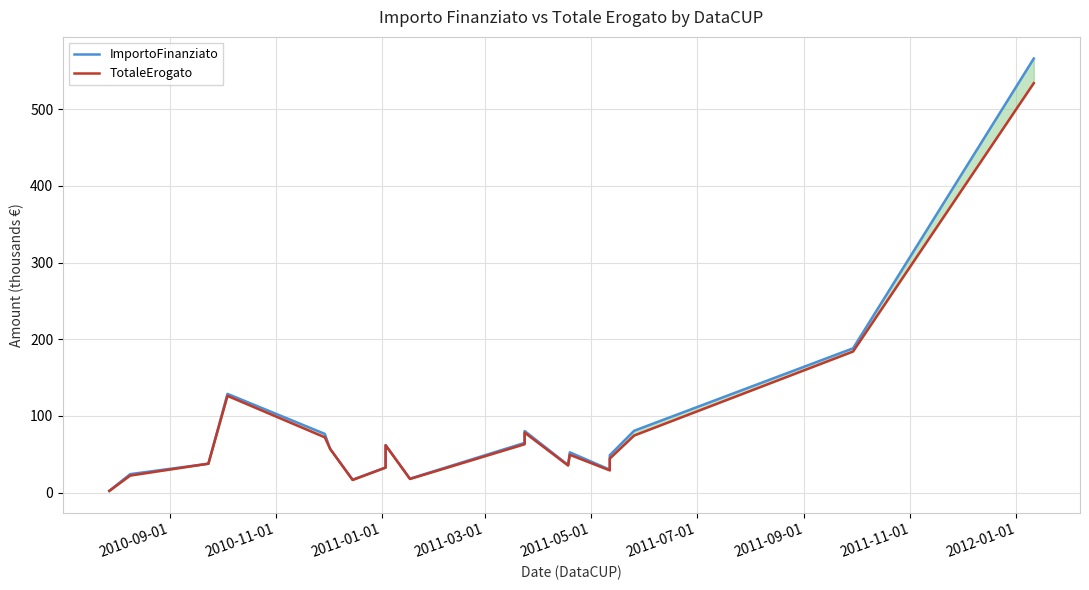

How many interior local valleys does the ImportoFinanziato series have?

4